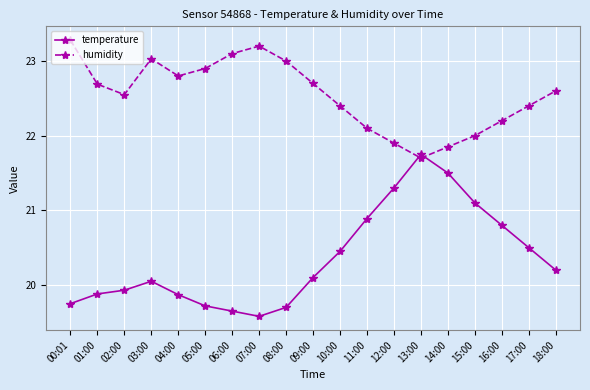

What is the label of the 7th point from the right?

12:00